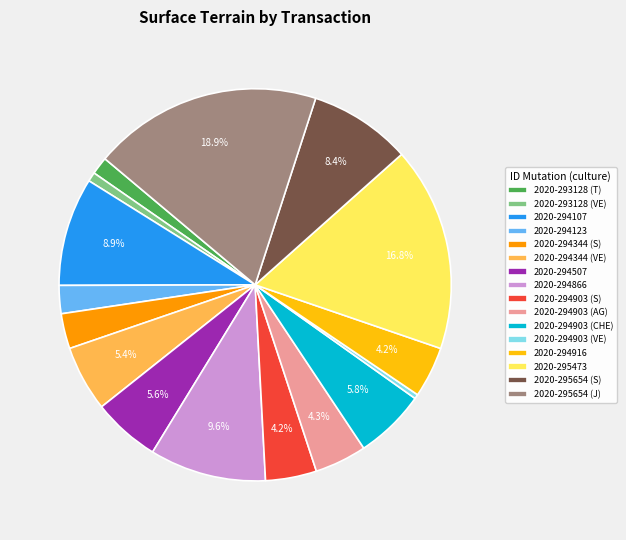

The 2020-295654 (J) slice represents 26% of the pie. True or false?

False